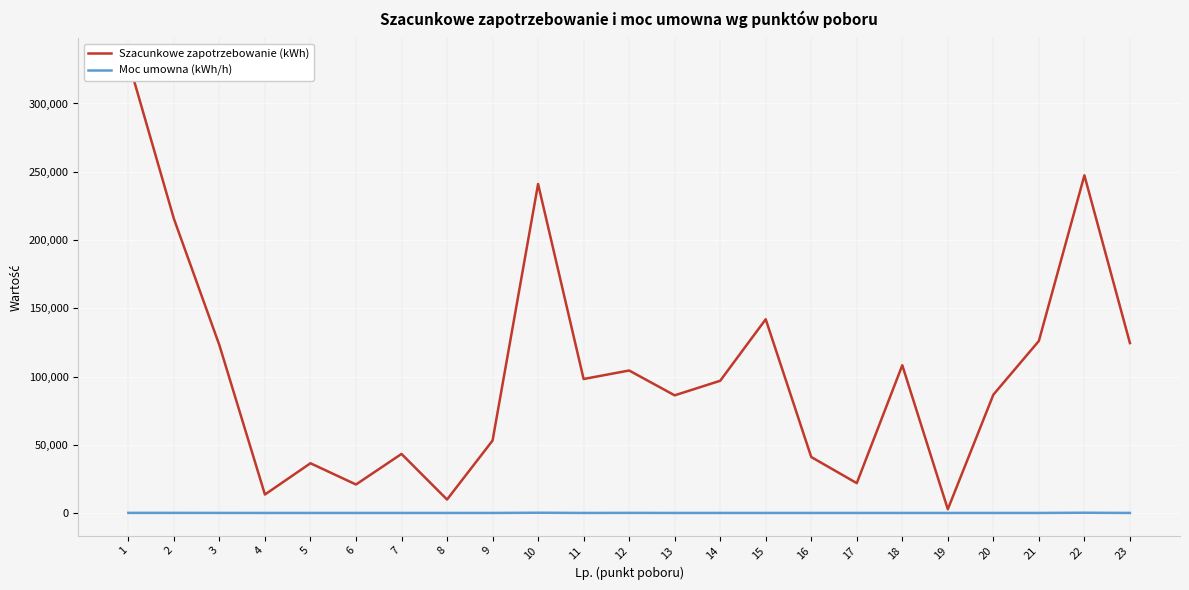

What is the minimum value shown in the chart?

110